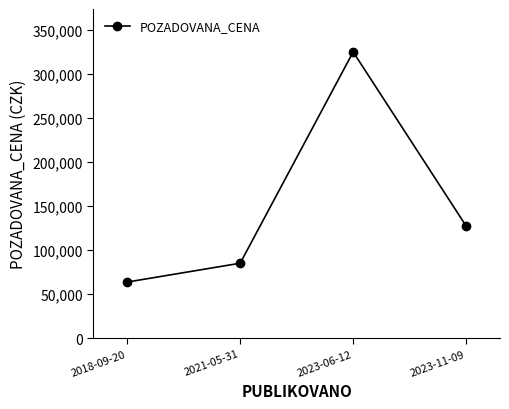

Does the chart display data point markers on the line(s)?

Yes